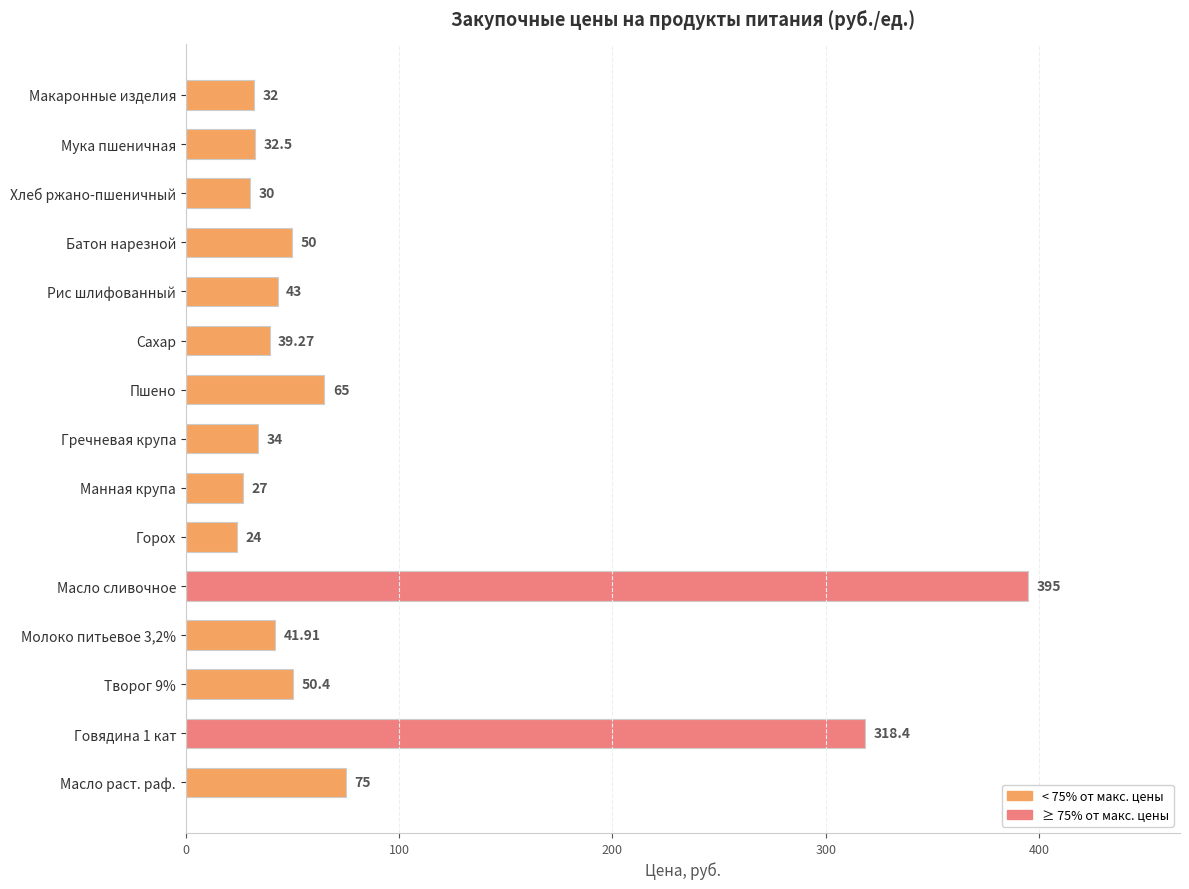

Count the number of categories in the chart.

15